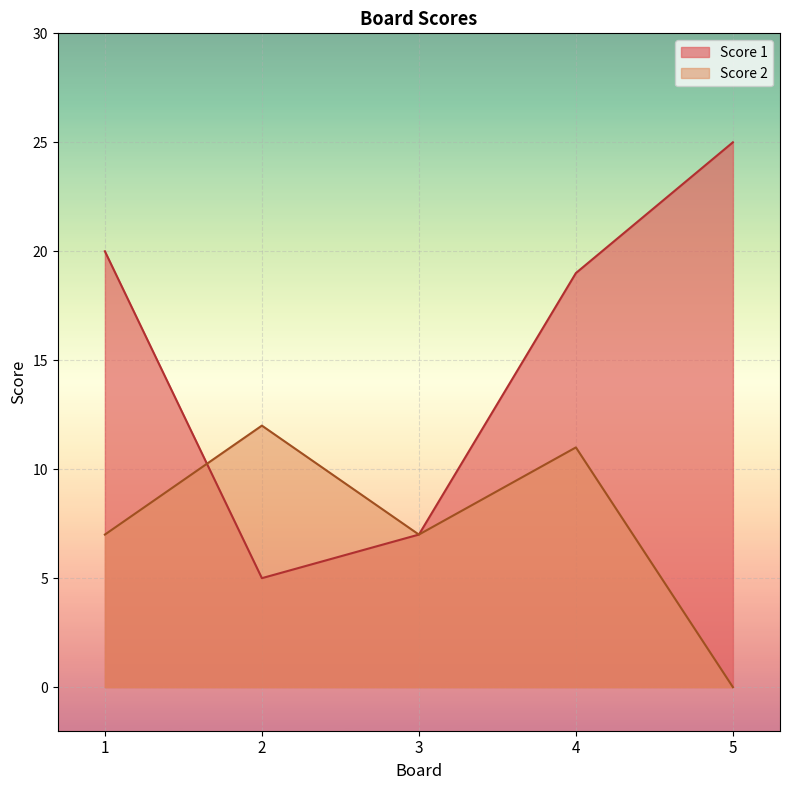

True or false: Score 1 has a value of 25 at 5.

True